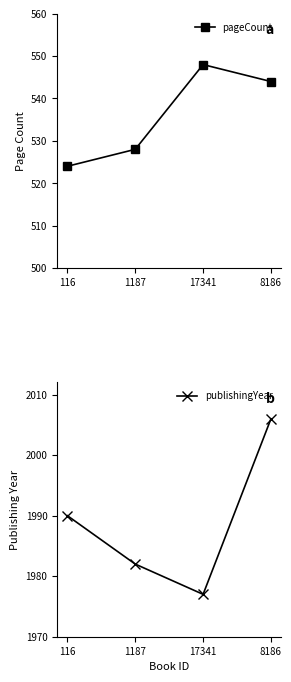

Which series has the largest total across all categories?

publishingYear